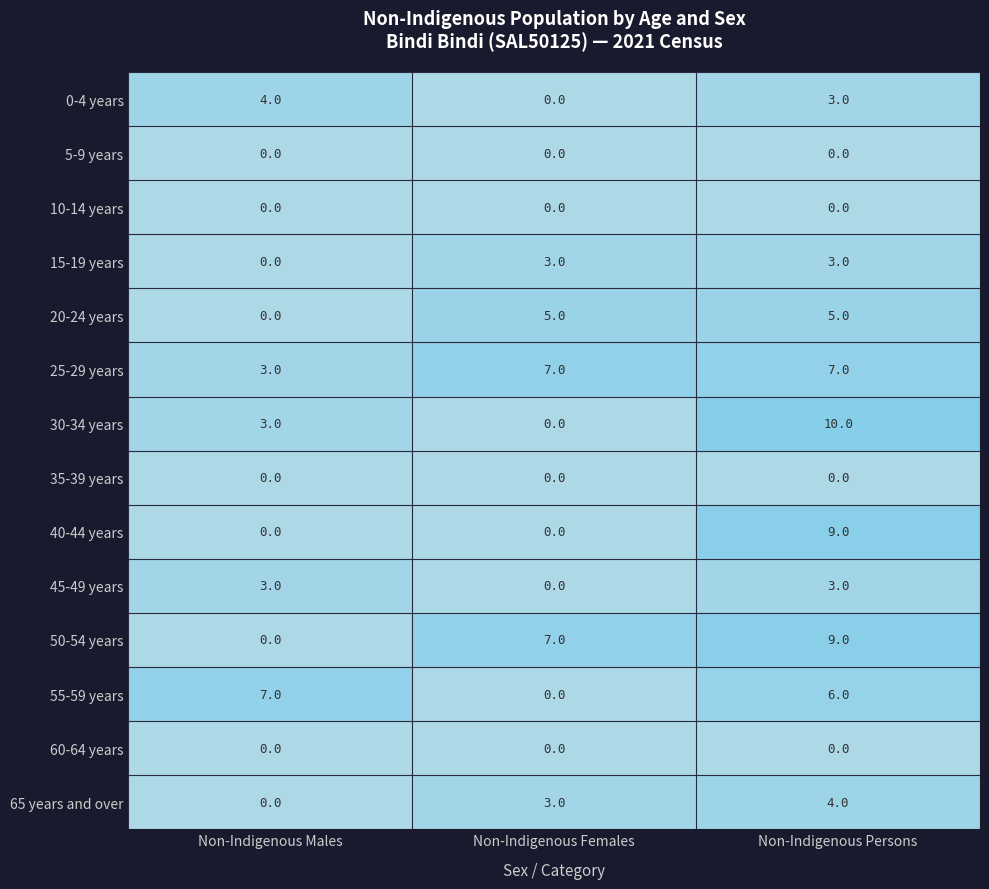

What is the maximum value for Non-Indigenous Males?

7